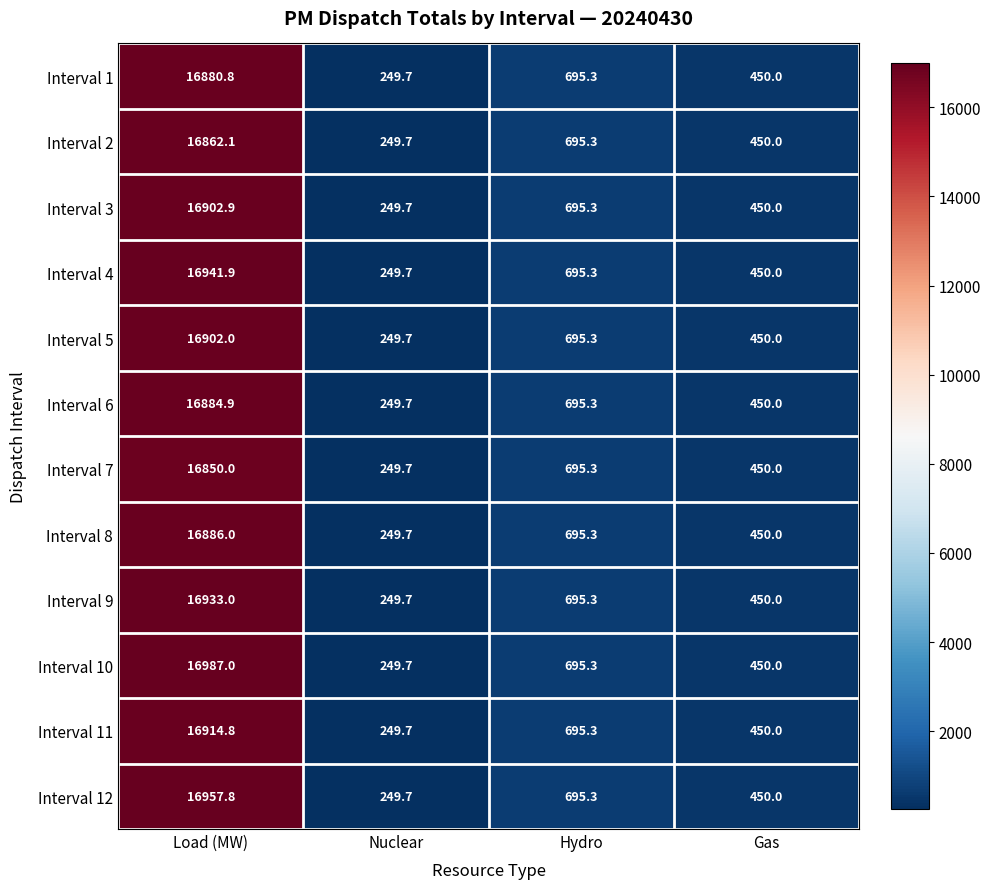

At which label does Interval 7 first exceed 695?

Load (MW)